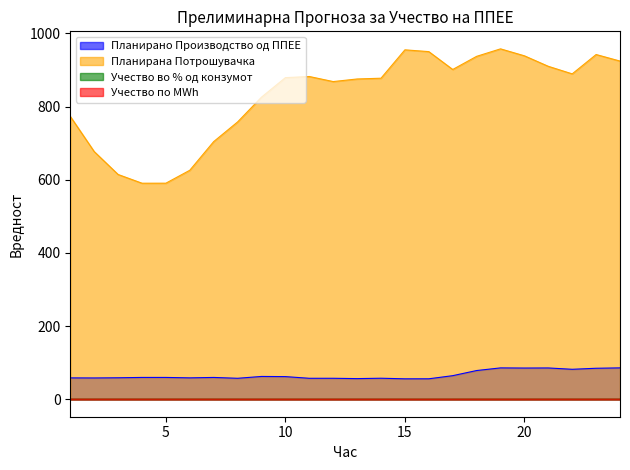

What is the sum of the Учество во % од конзумот values at 19 and 16?

0.1